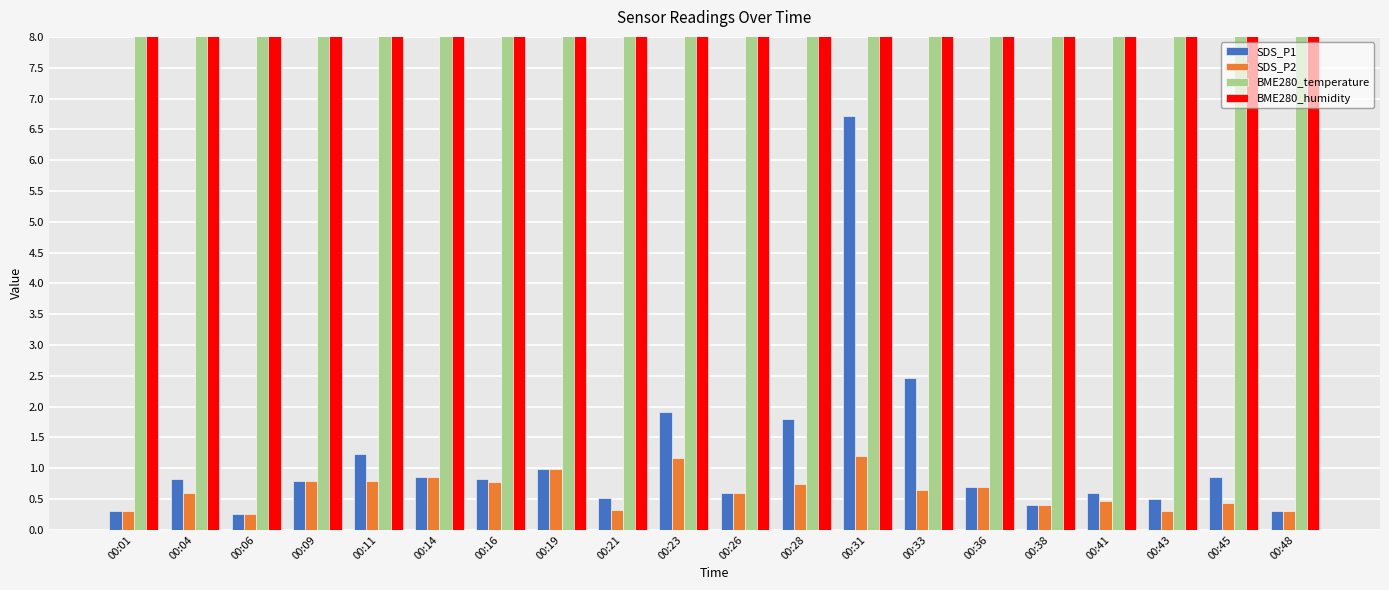

Are the bars horizontal?

No